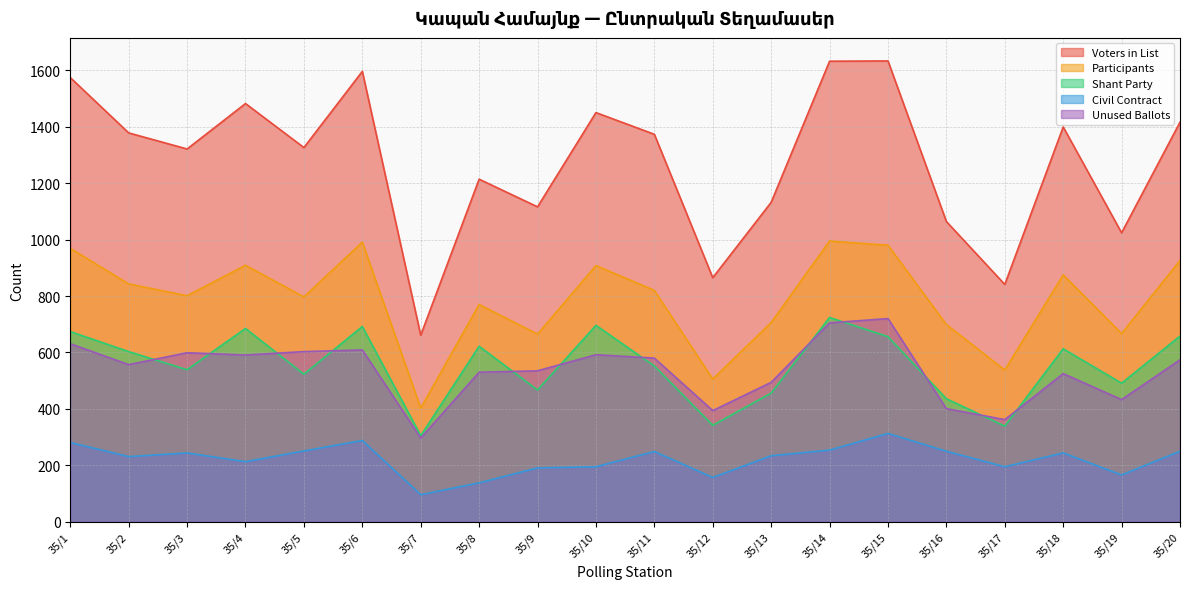

At which category does Participants reach its first local peak?

35/4